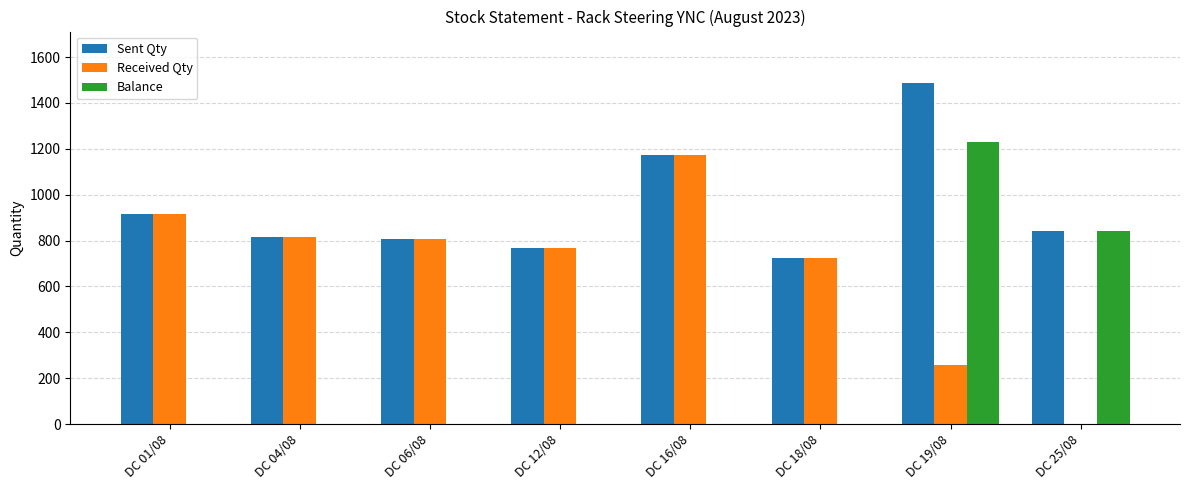

What is the maximum value for Sent Qty?

1488